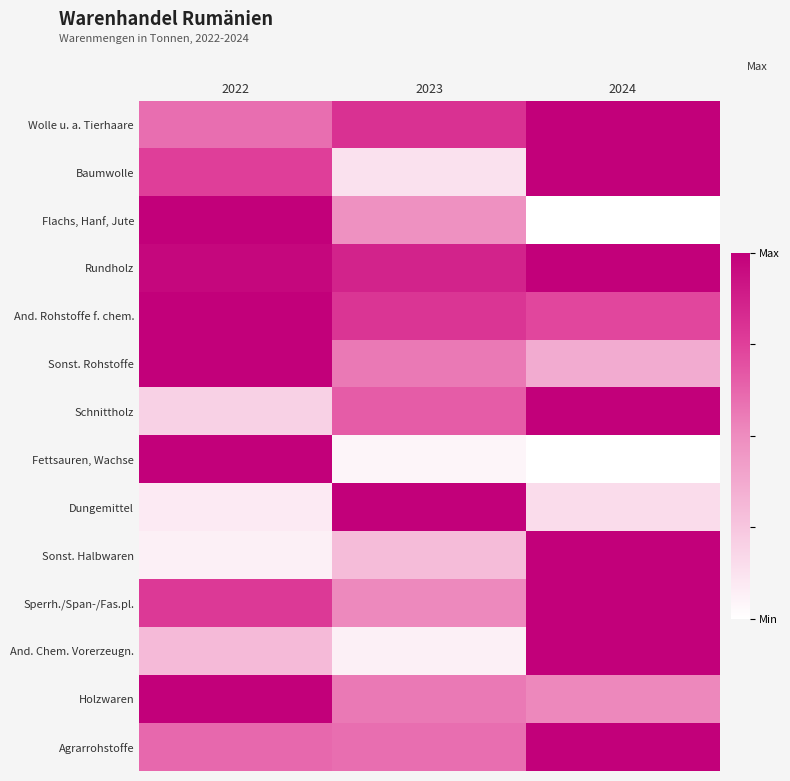

What is the difference between the highest and lowest values at 2024?

1.0